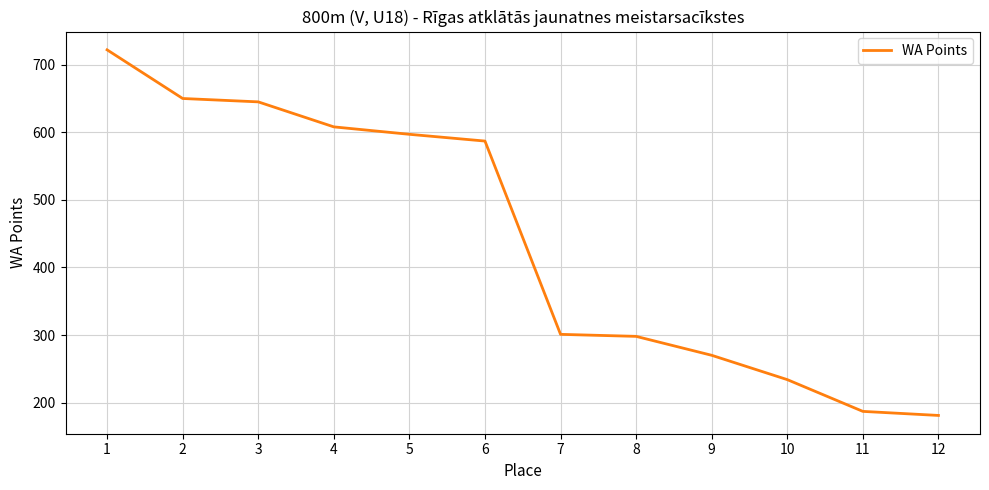

The chart shows a value of 1093 at 2. True or false?

False